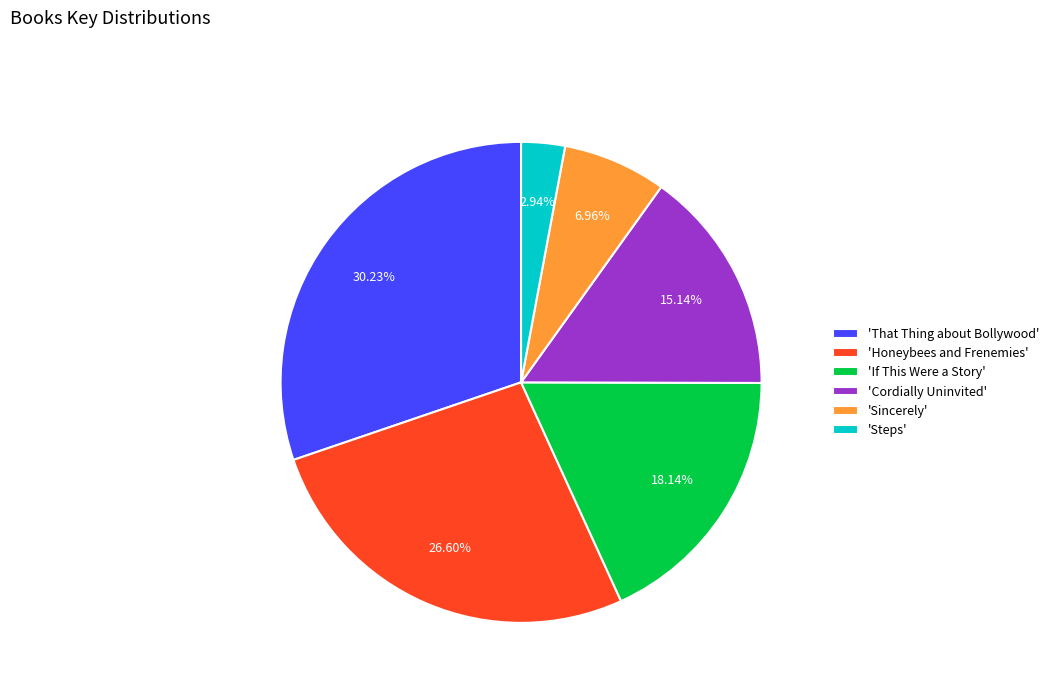

To the nearest percent, what is the average slice percentage?

17%